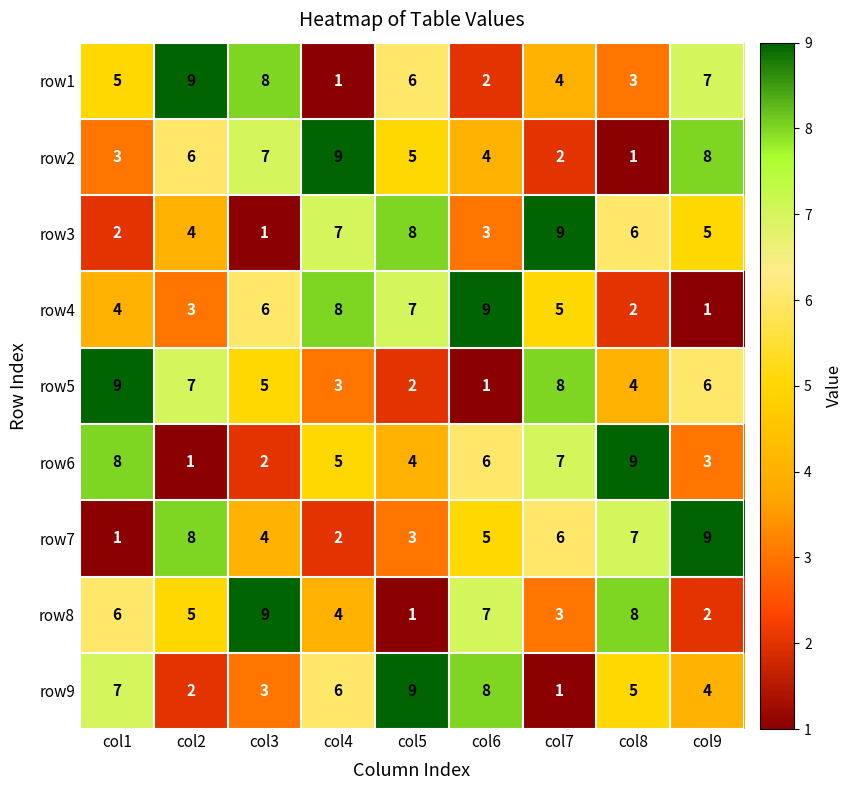

Between col6 and col8, which series saw the biggest shift?

row4